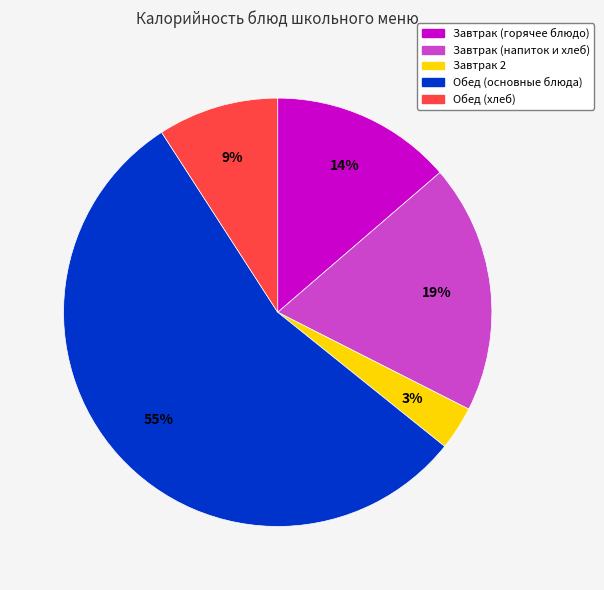

To the nearest percent, what is the difference between the largest and smallest slice percentages?

52%